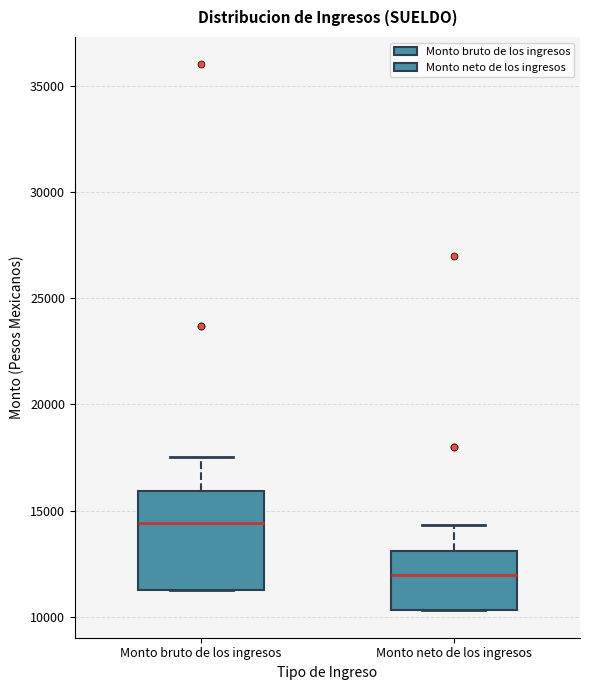

Which box is the tallest, from its lower edge to its upper edge?

Monto bruto de los ingresos